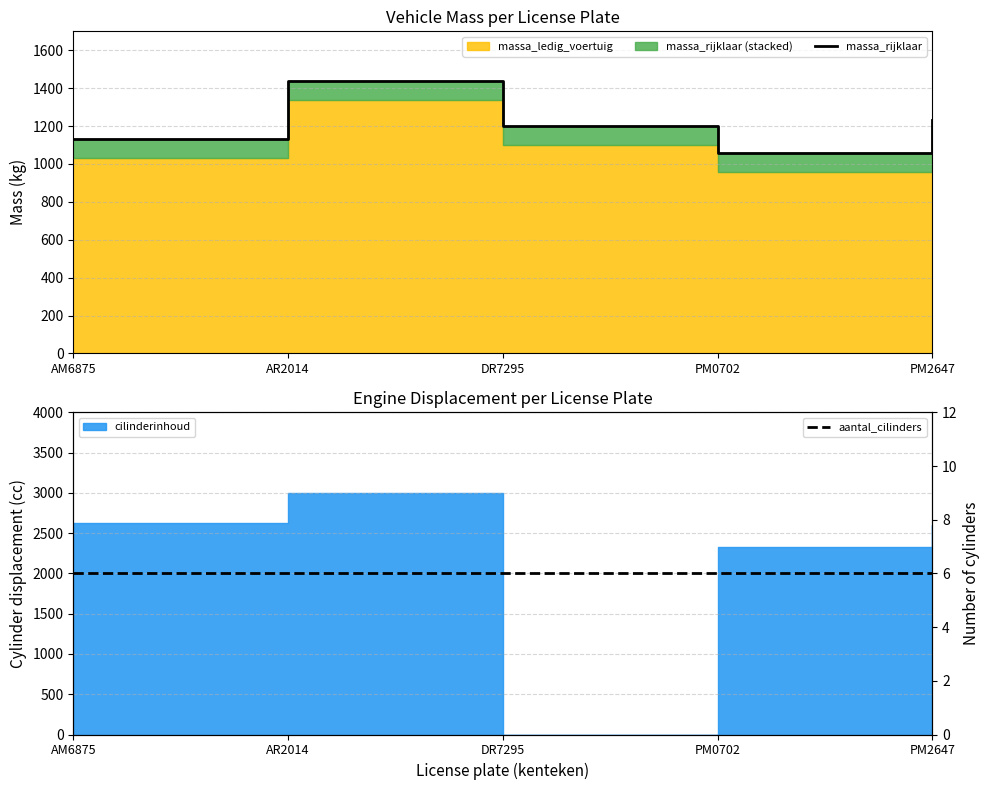

True or false: aantal_cilinders has more than 0 interior local peaks.

False